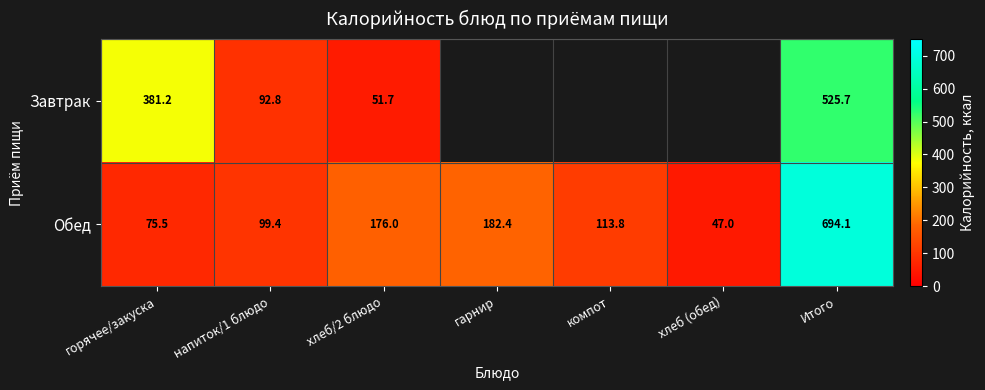

Which category has the lowest value in the Обед series?

хлеб (обед)